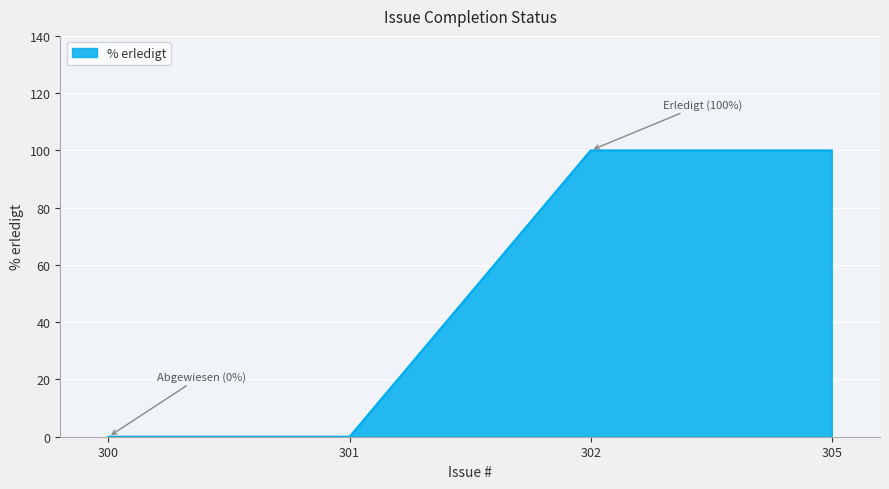

True or false: the data shows 100 at 302.

True